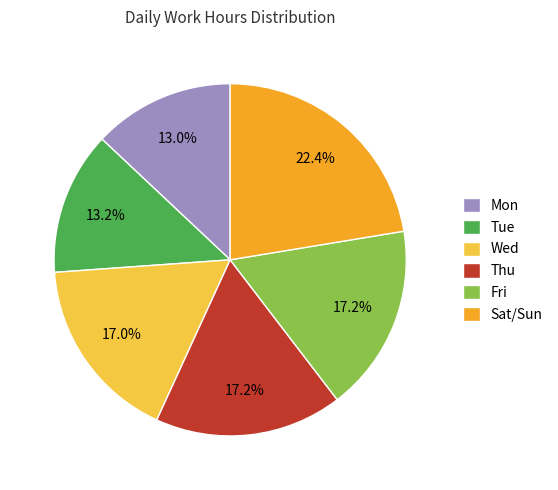

Which slice is the largest?

Sat/Sun